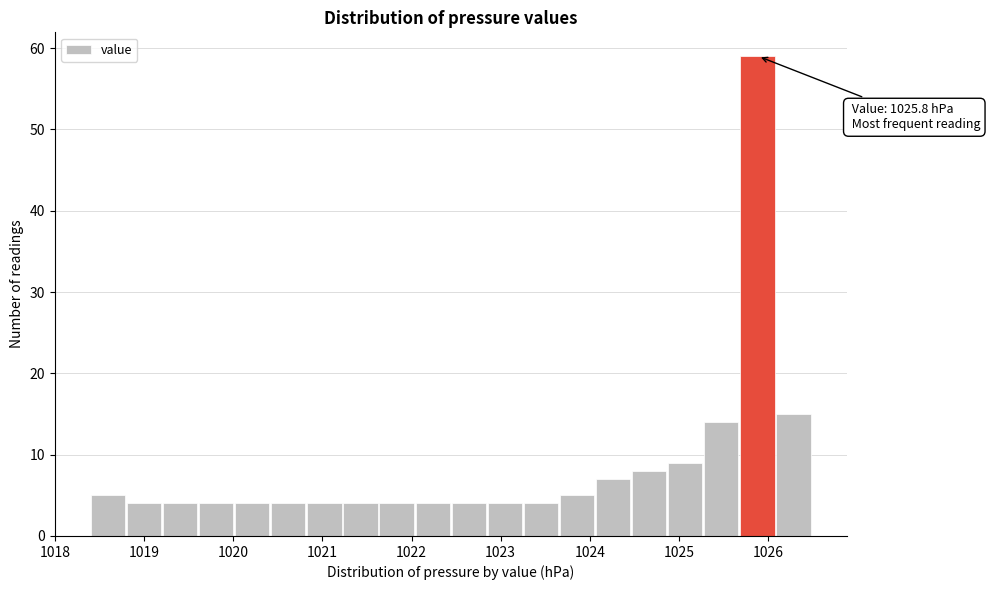

Which range on the x-axis has the tallest bar?

1025.7 to 1026.1